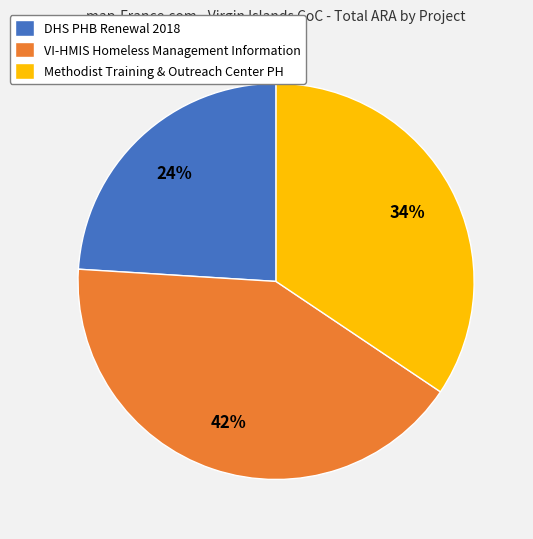

What percentage is the Methodist Training & Outreach Center PH slice, to the nearest percent?

34%